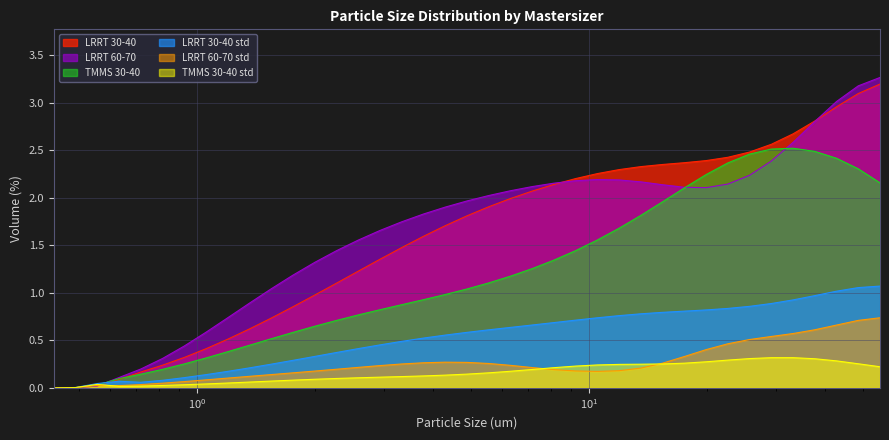

In LRRT 30-40 std, how many points are higher than both neighbors (excluding endpoints)?

1